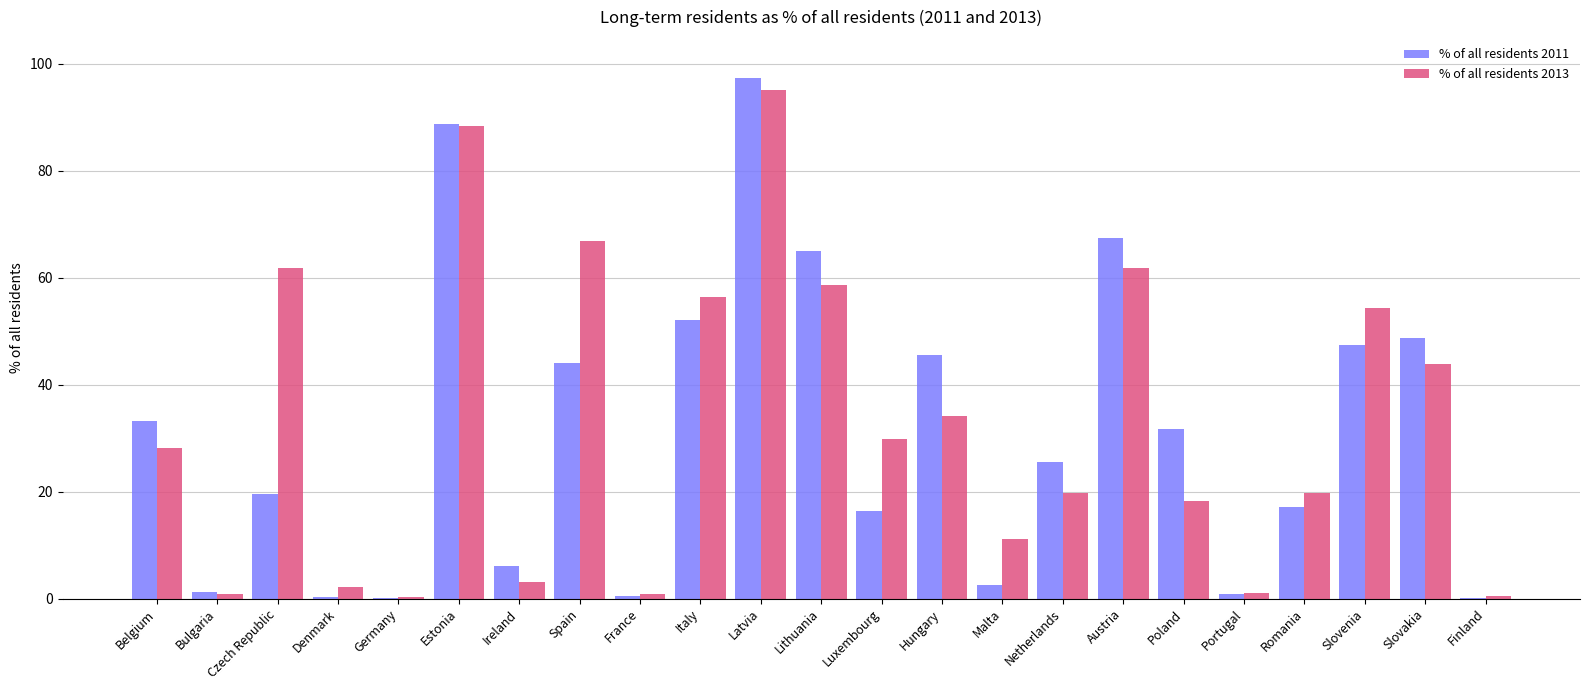

At which label does % of all residents 2011 first exceed 25?

Belgium